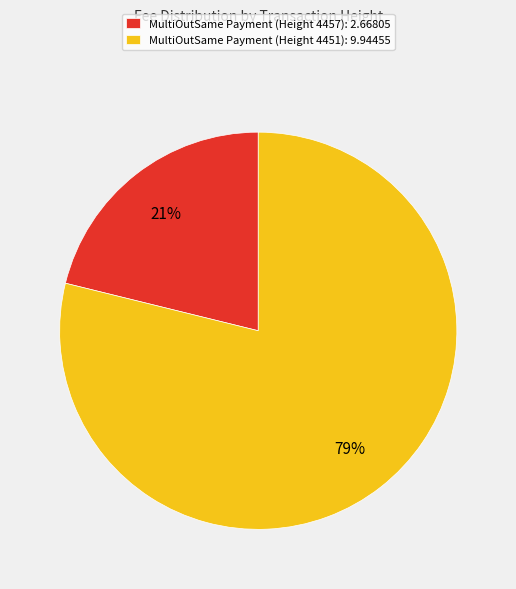

Is it true that MultiOutSame Payment (Height 4451) is 71% of the pie?

False